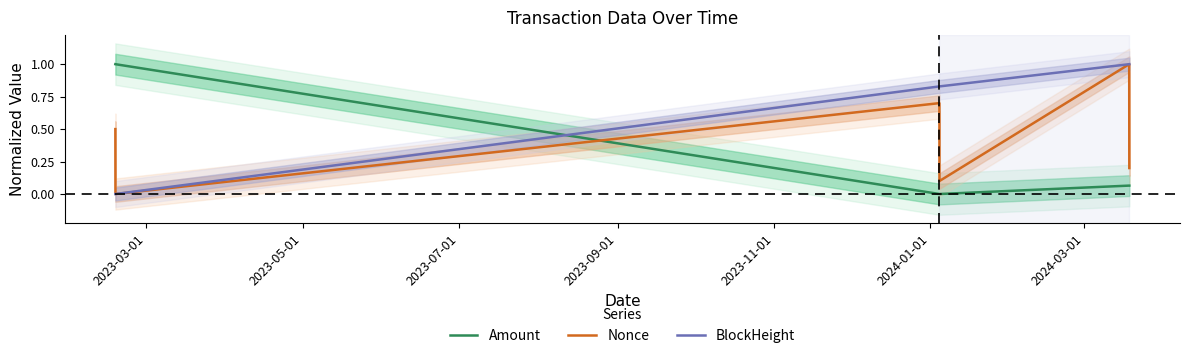

How many times do BlockHeight and Amount cross each other?

1